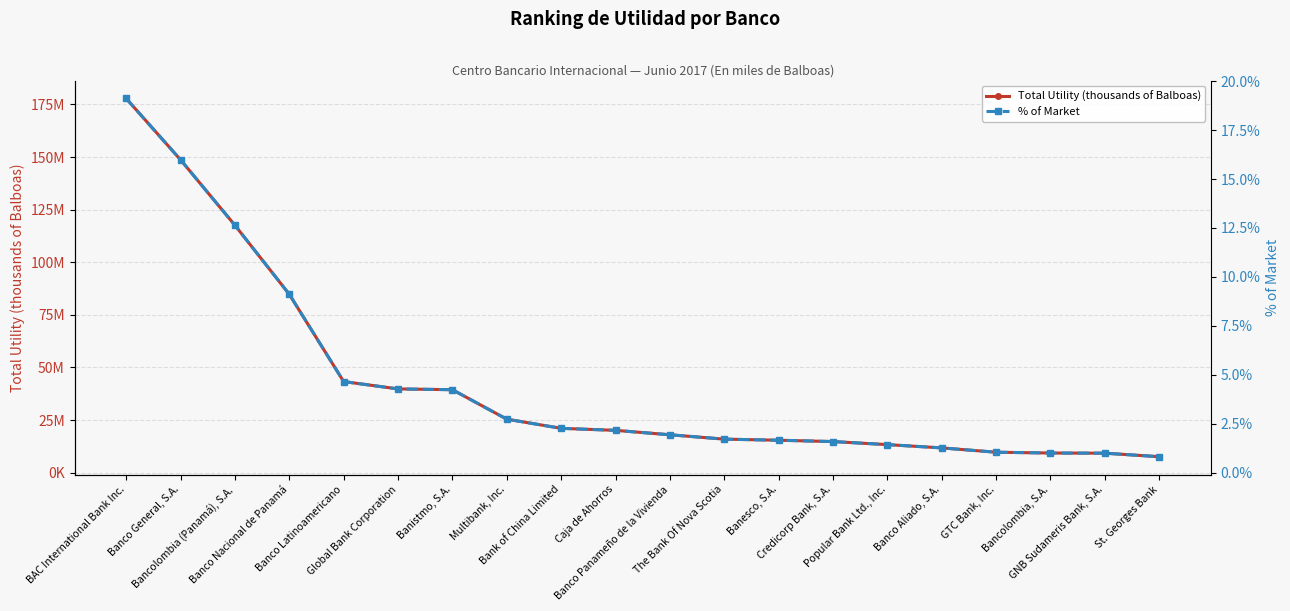

Which series changed the most between BAC International Bank Inc. and Popular Bank Ltd., Inc.?

Total Utility (thousands of Balboas)